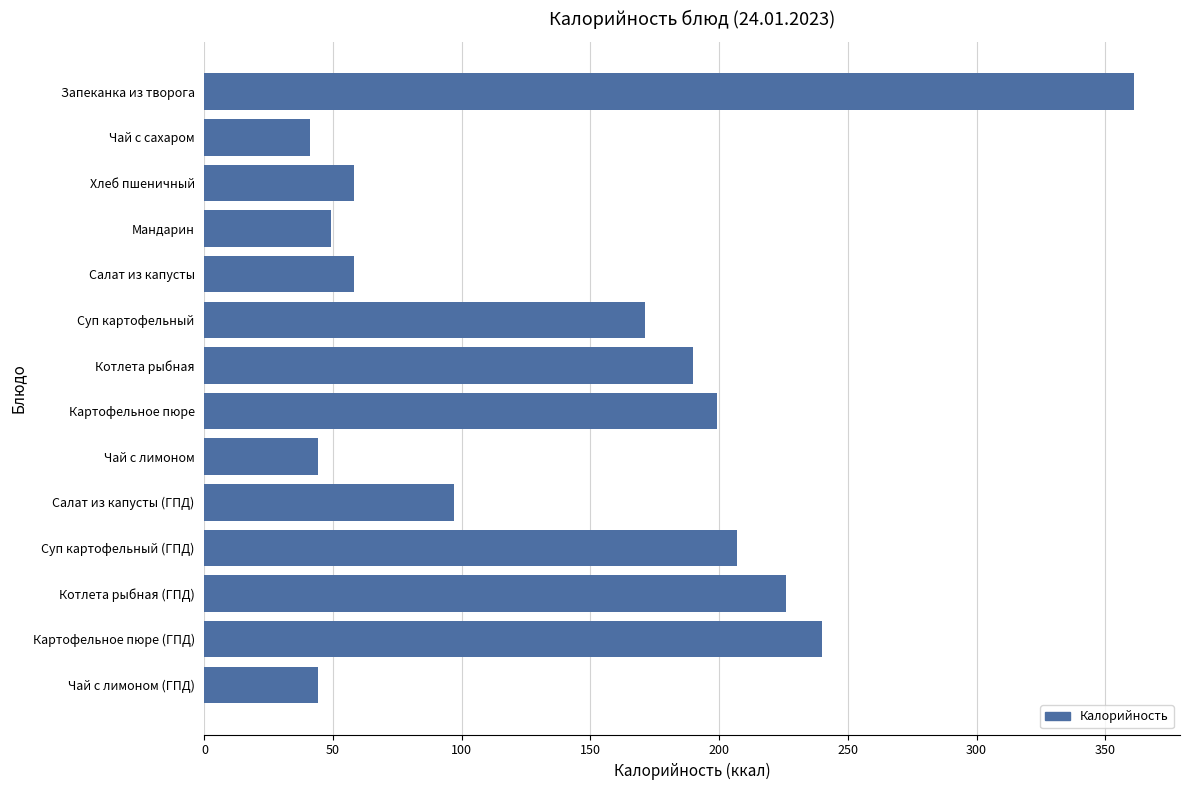

Reading bottom to top, transcribe all the data shown in this chart.

44	240	226	207	97	44	199	190	171	58	49	58	41	361